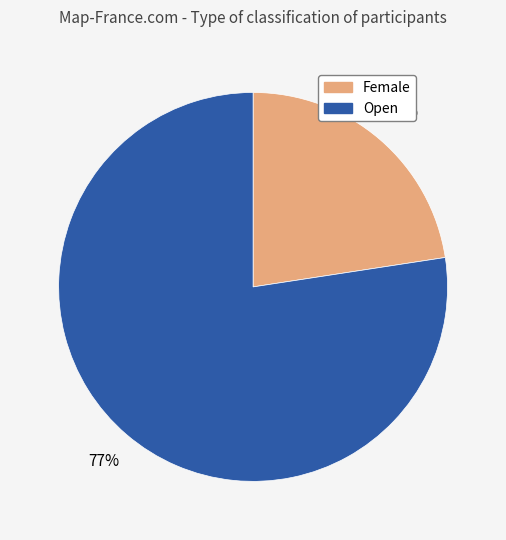

Is it true that Female is 9% of the pie?

False